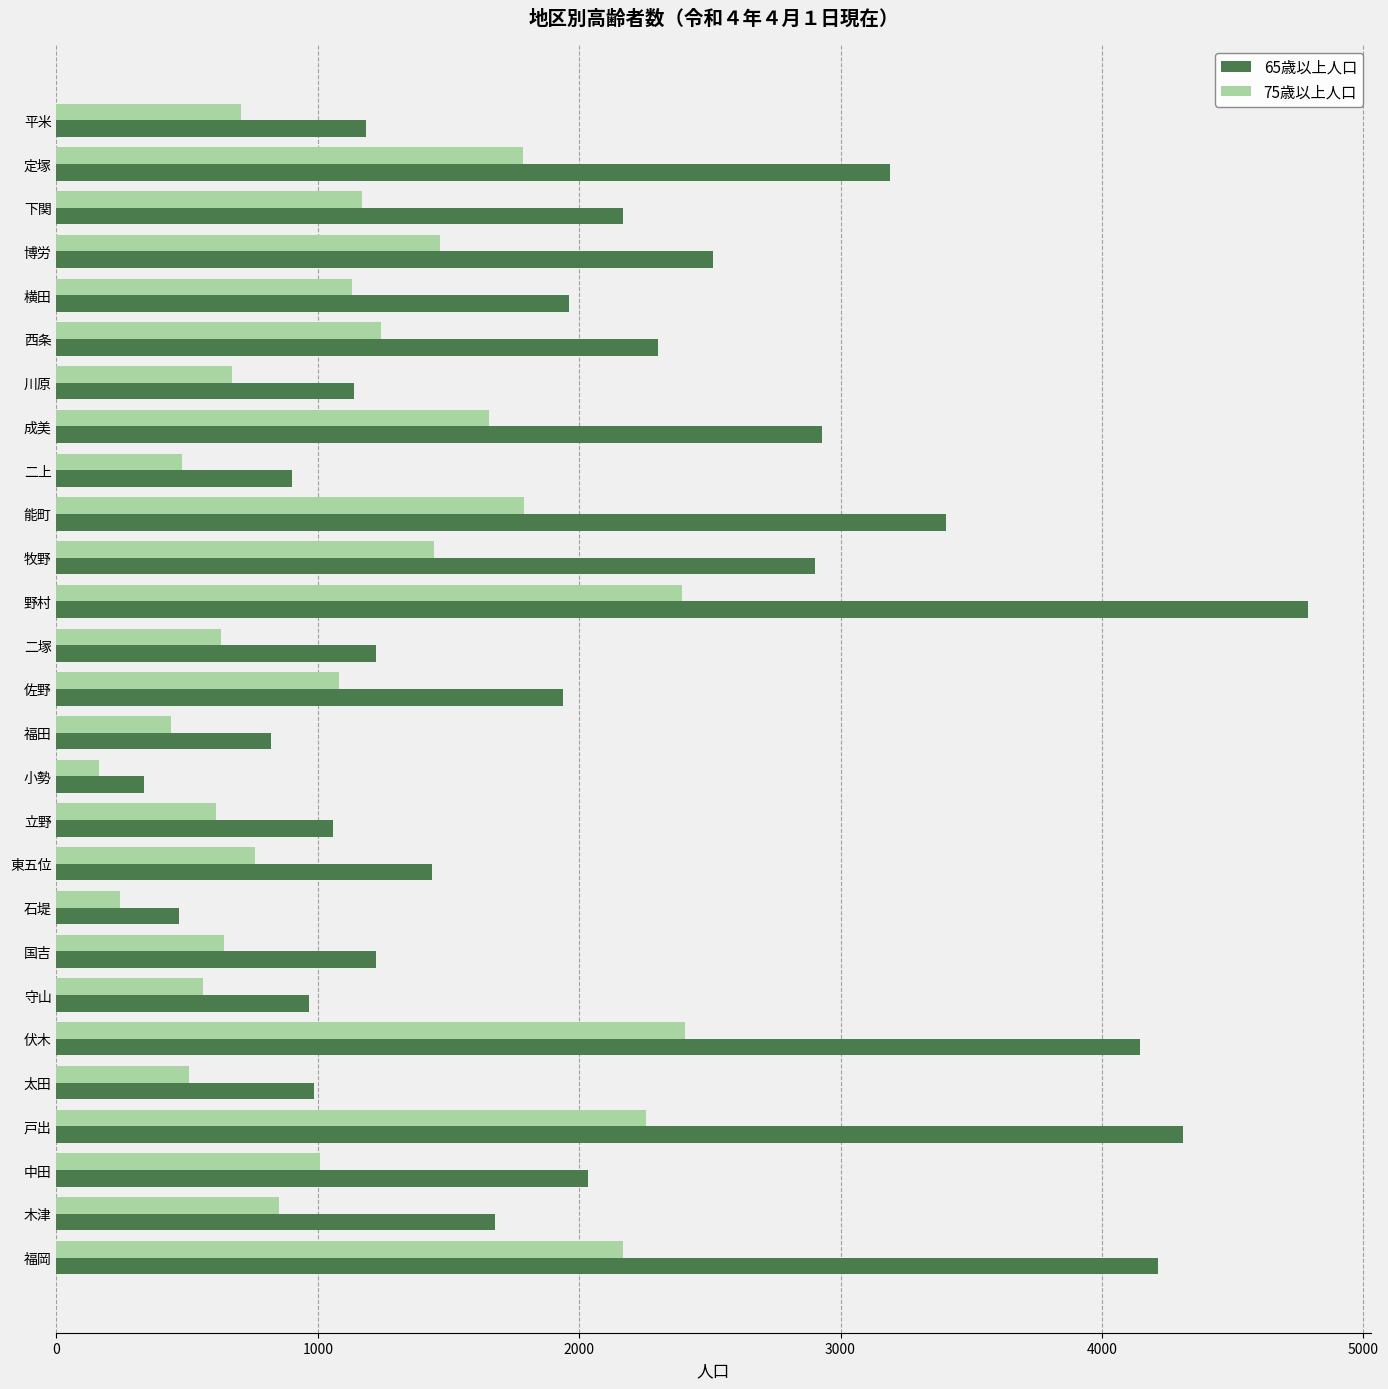

How many distinct data groups are displayed?

2